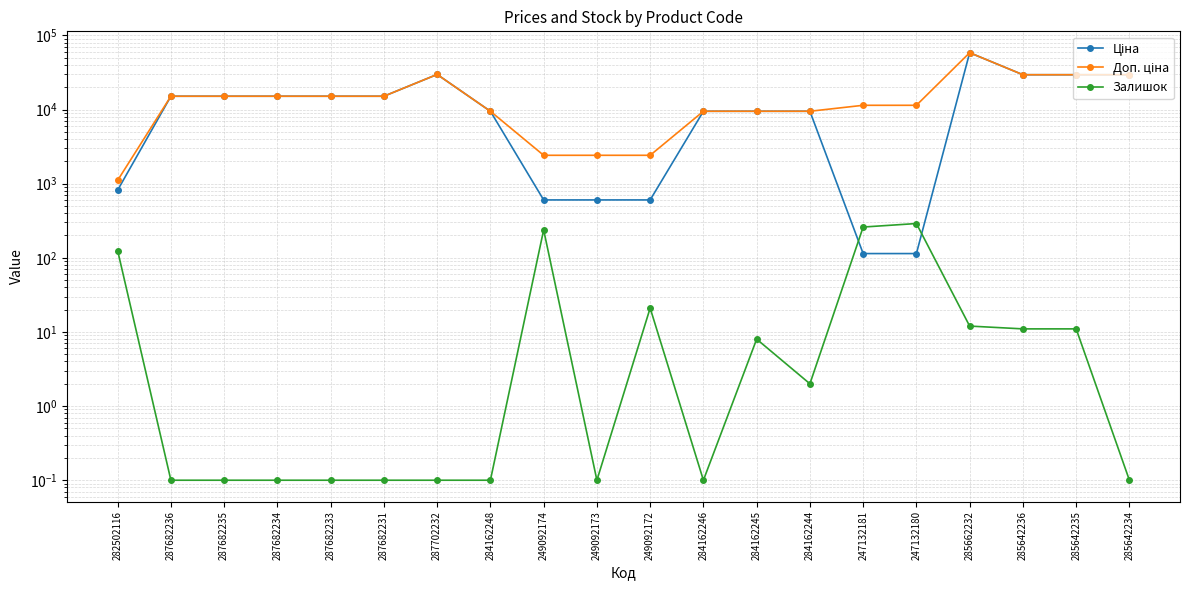

At how many categories does at least one series exceed 56007?

1